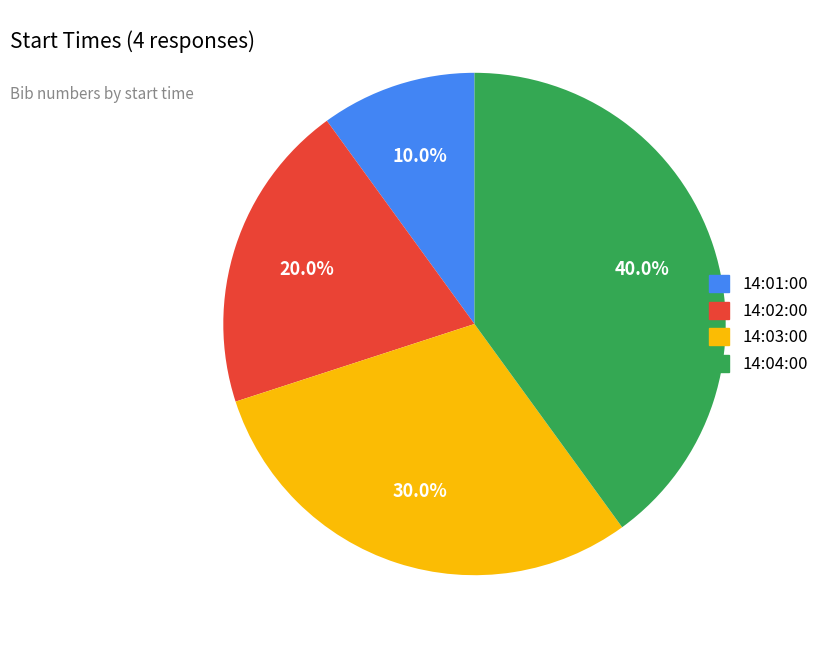

To the nearest percent, what is the combined percentage of 14:03:00 and 14:02:00?

50%